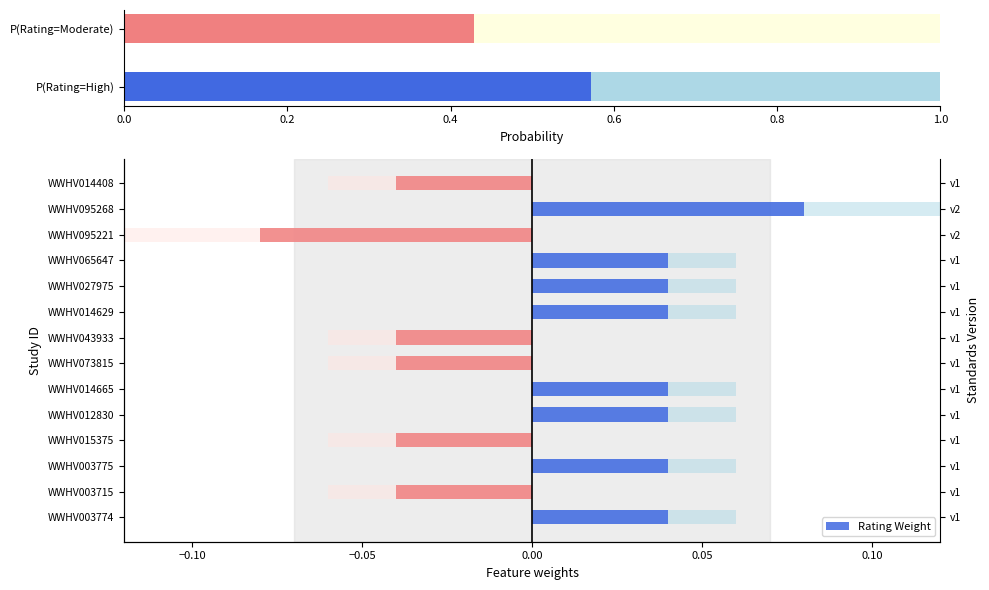

What is the sum of all values?

0.1